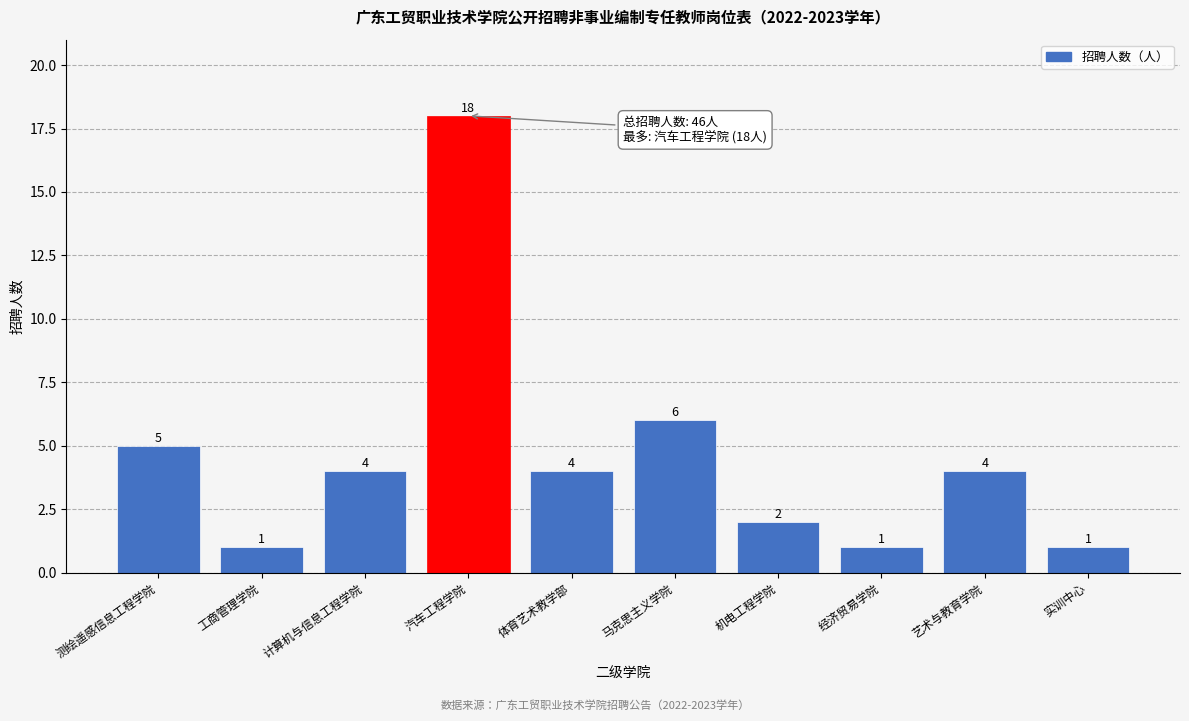

Reading left to right, list all the values displayed in this chart.

5	1	4	18	4	6	2	1	4	1